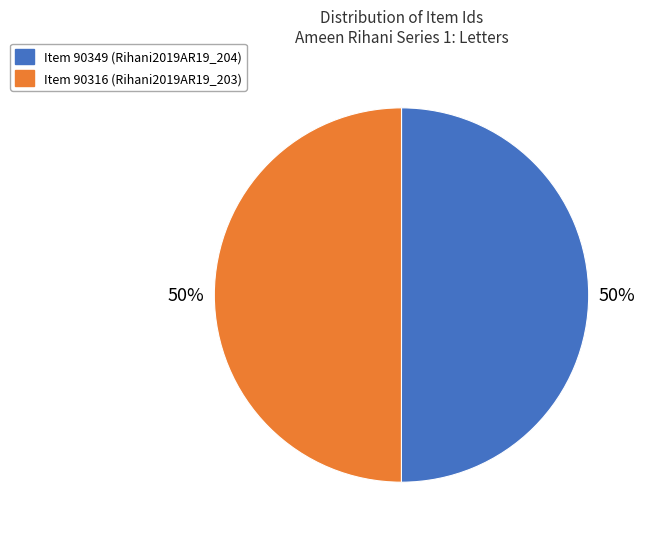

Count the number of slices in the pie.

2